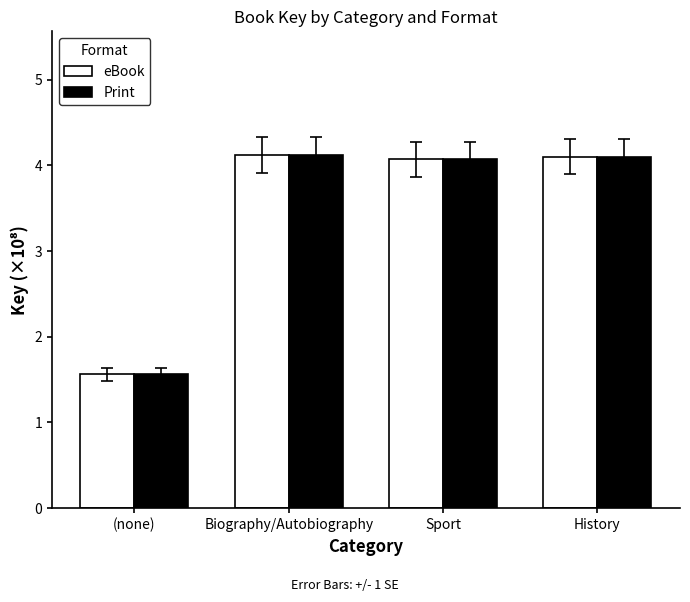

Reading right to left, list all the values displayed in this chart.

eBook: 4.1	4.1	4.1	1.6
Print: 4.1	4.1	4.1	1.6